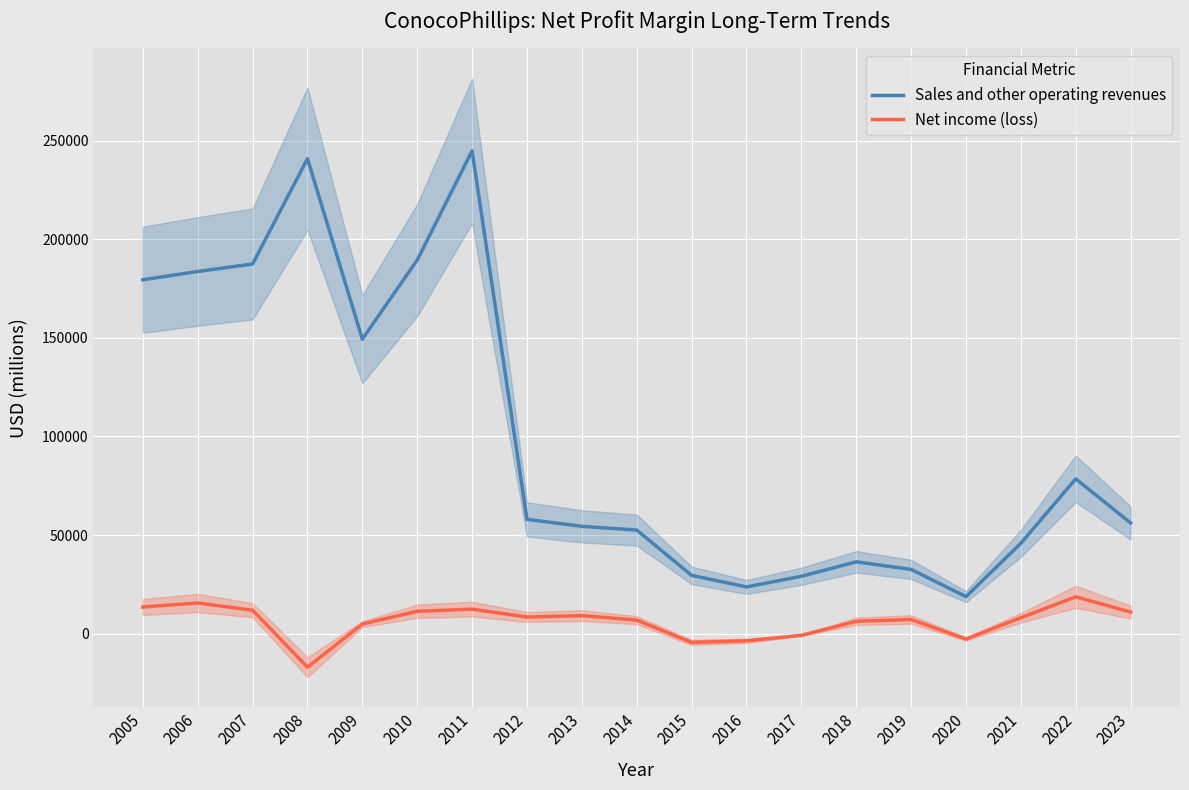

Where is Net income (loss) nearest to the value 841?

2017